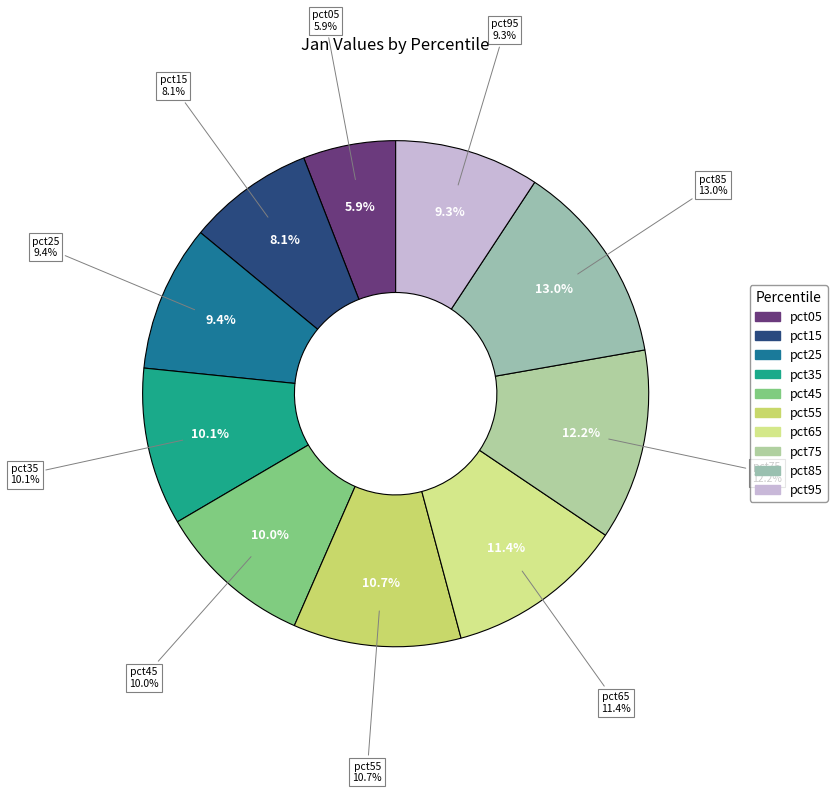

Does pct85 represent more than half of the total?

No